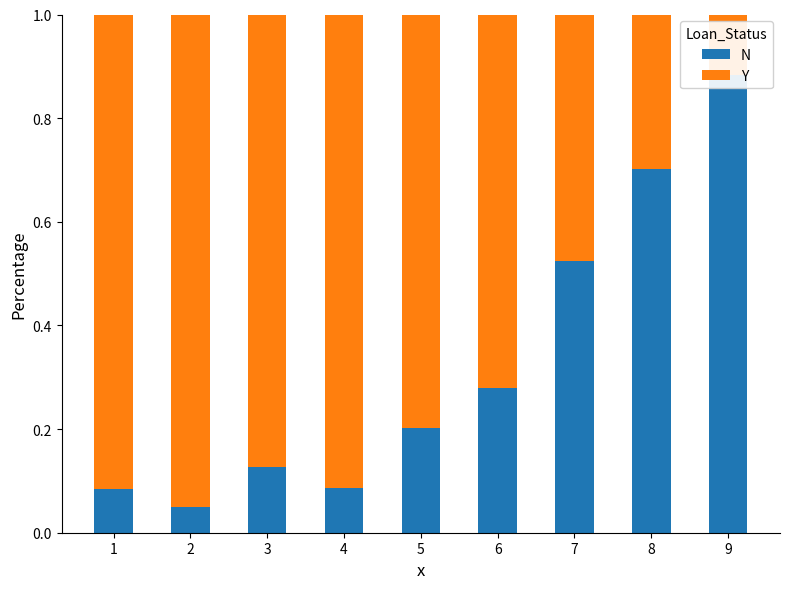

At 9, list the series in order from largest to smallest.

N, Y